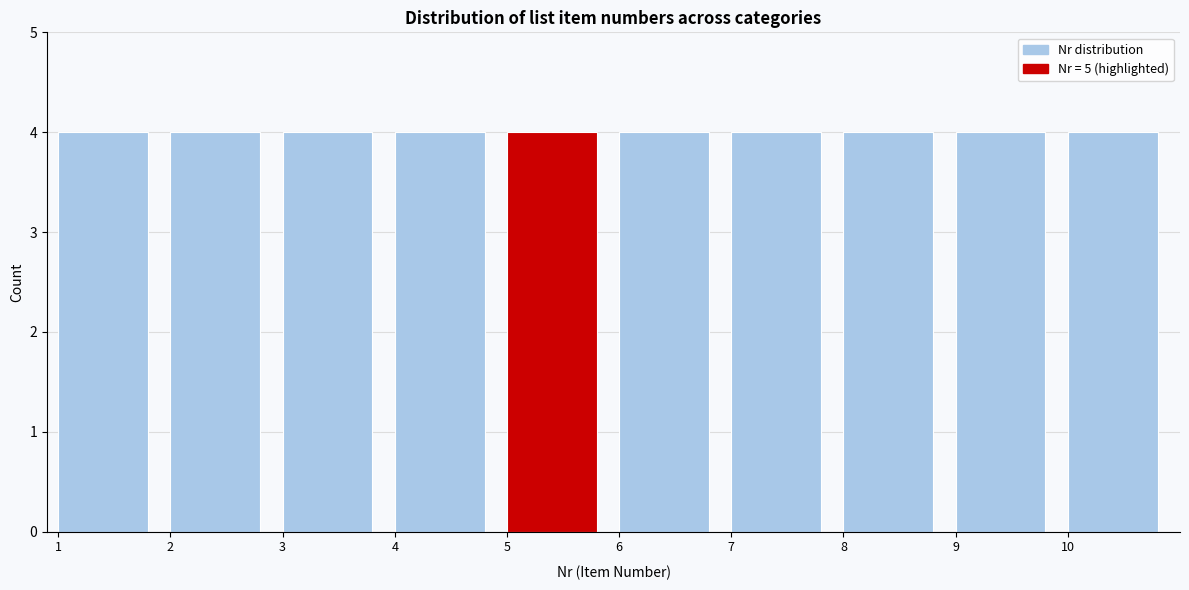

Reading left to right, list every bar in this chart as the range it spans on the x-axis followed by its height. The values are not printed on the chart, so give them approximately, as read against the axis.

1 to 2: 4
2 to 3: 4
3 to 4: 4
4 to 5: 4
5 to 6: 4
6 to 7: 4
7 to 8: 4
8 to 9: 4
9 to 10: 4
10 to 11: 4